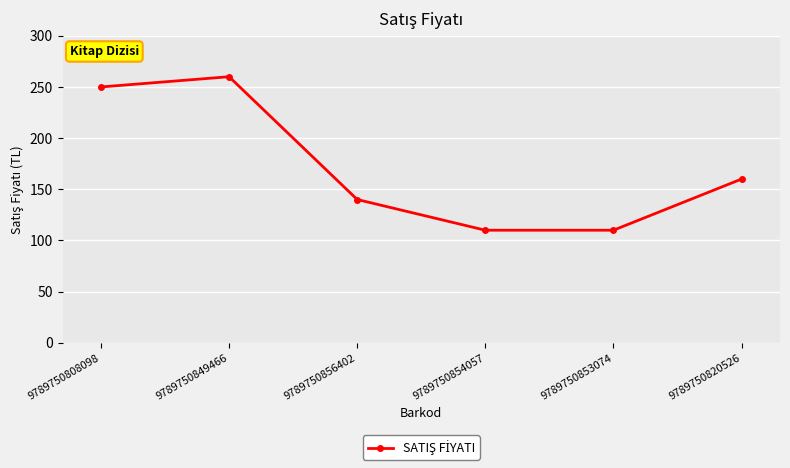

How many series are shown in this chart?

1